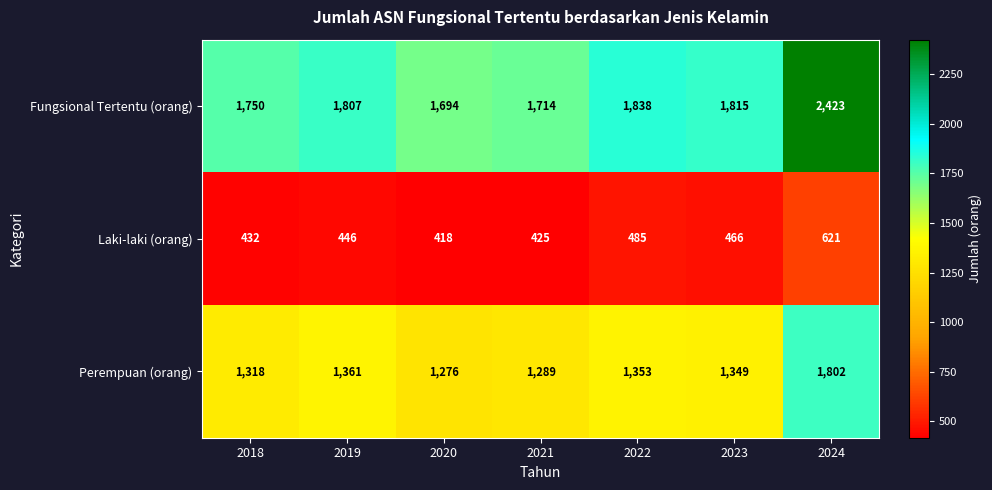

At how many categories does at least one series exceed 1482?

7